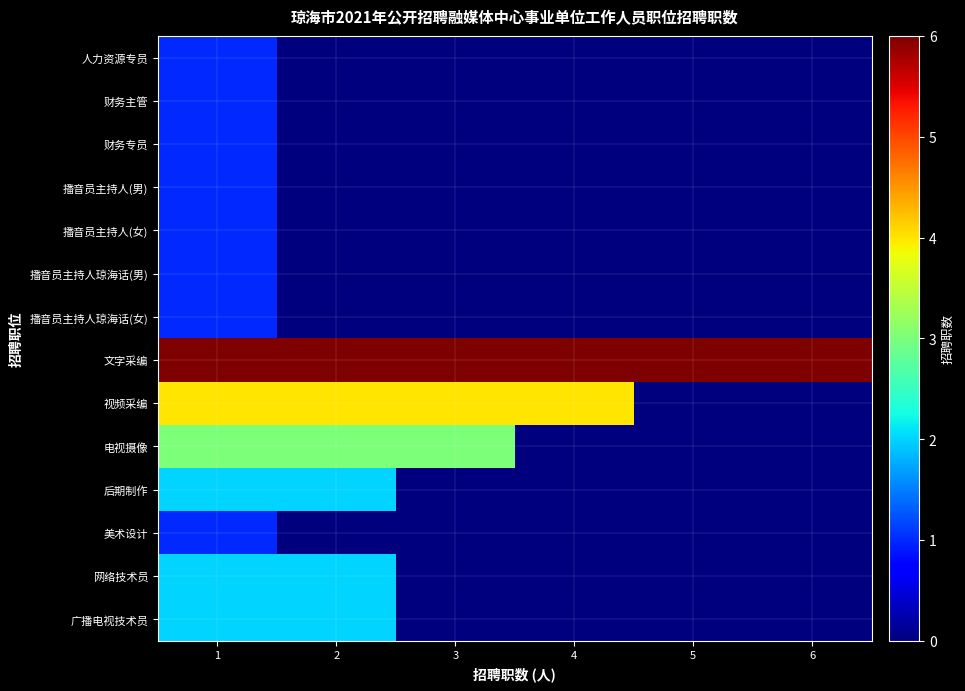

At how many categories does at least one series exceed 3?

6